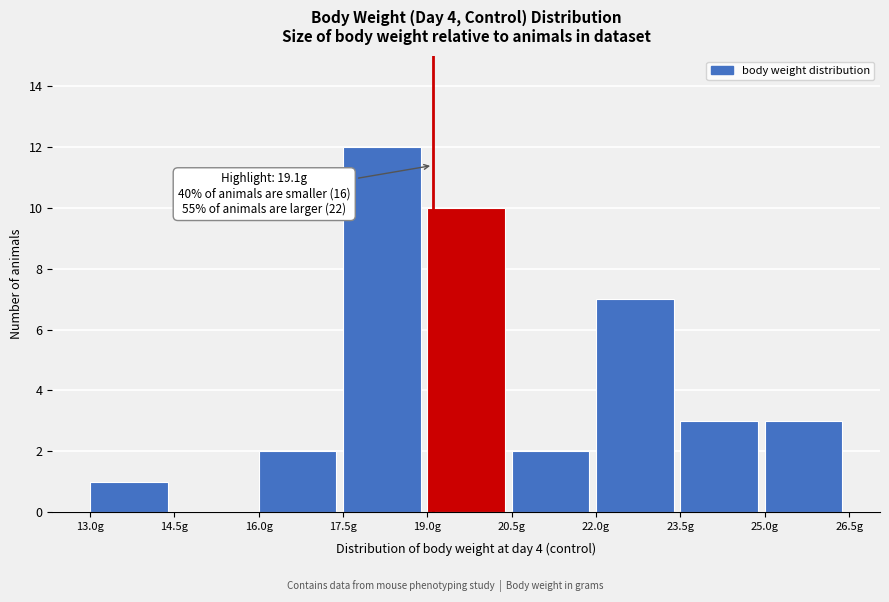

Which range on the x-axis has the tallest bar?

17.5 to 19.0